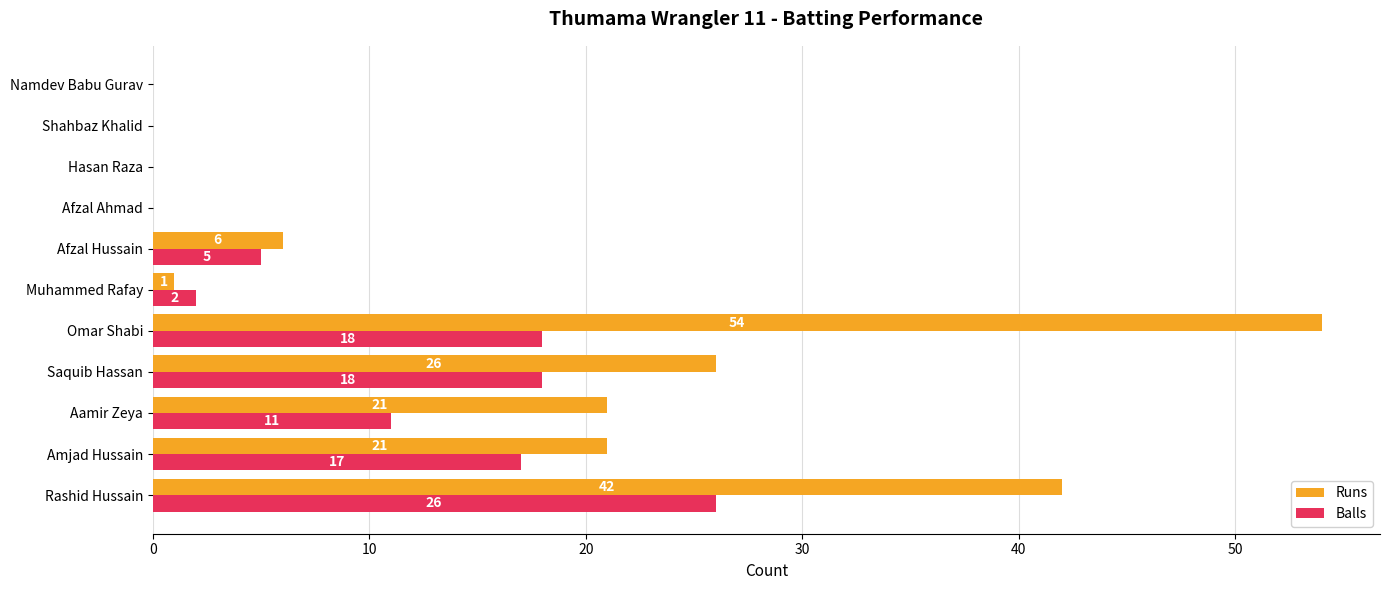

Is it true that Runs equals -19 at Namdev Babu Gurav?

False